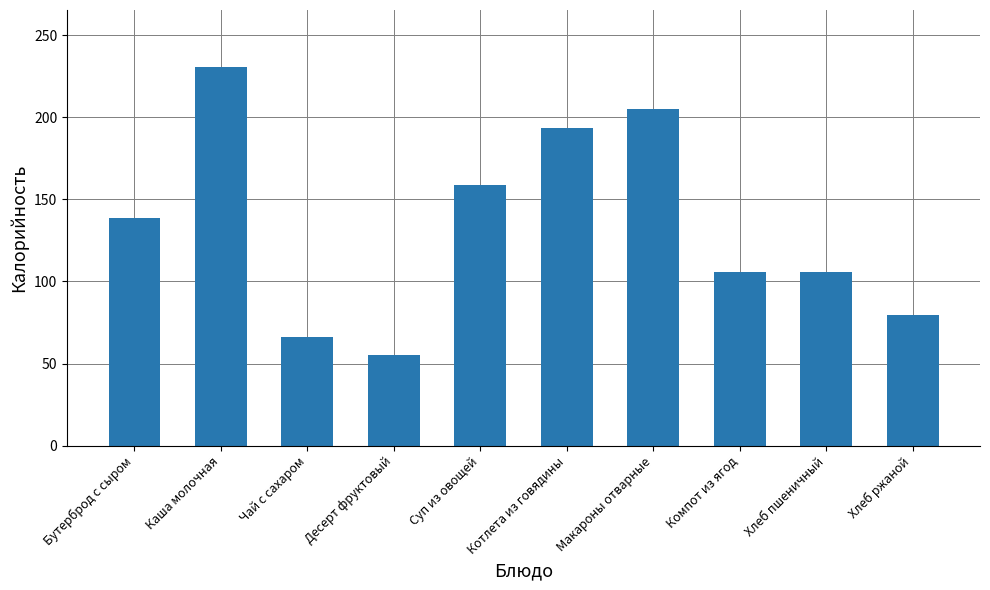

What is the greatest value displayed?

230.7